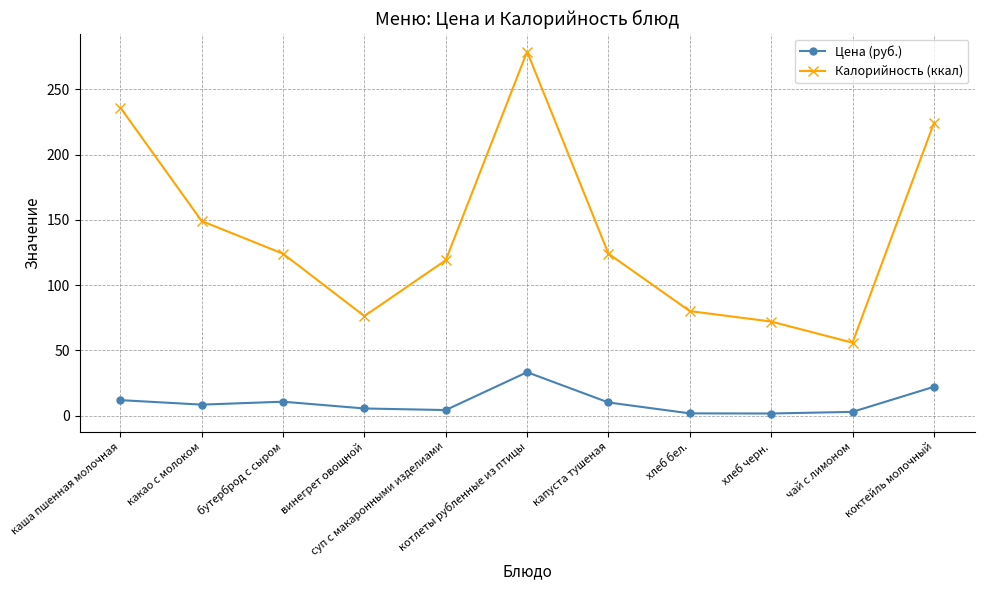

True or false: Калорийность (ккал) has more than 0 points higher than both neighbors.

True